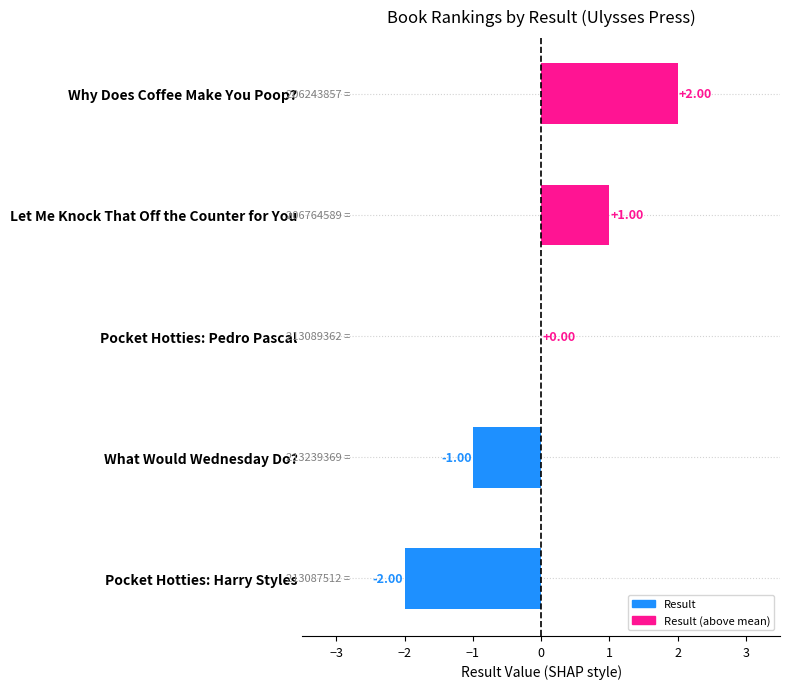

What is the maximum value shown in the chart?

2